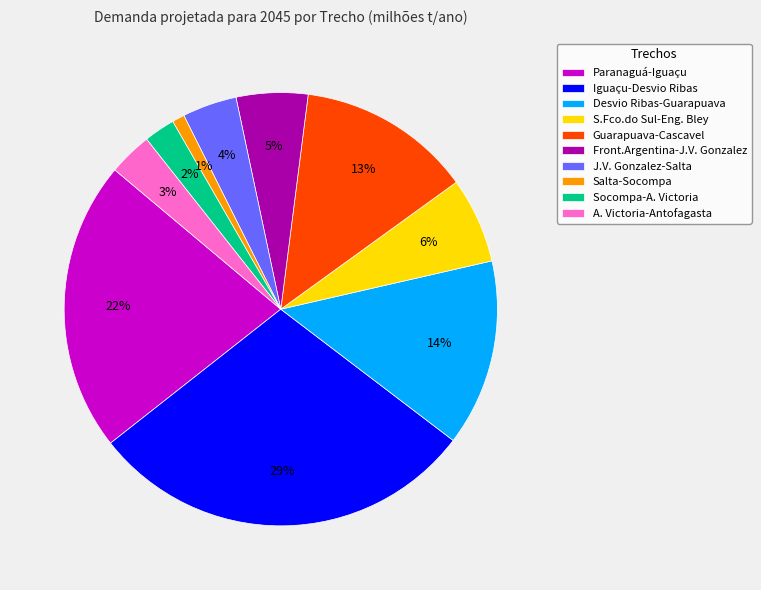

True or false: Desvio Ribas-Guarapuava accounts for 14% of the total.

True